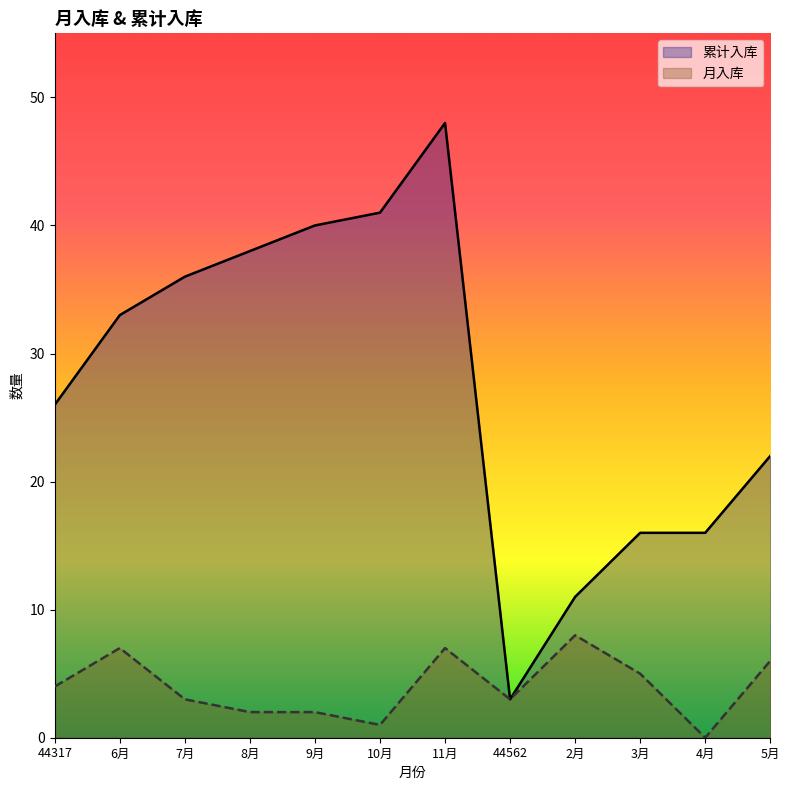

Does the chart have visible grid lines?

No